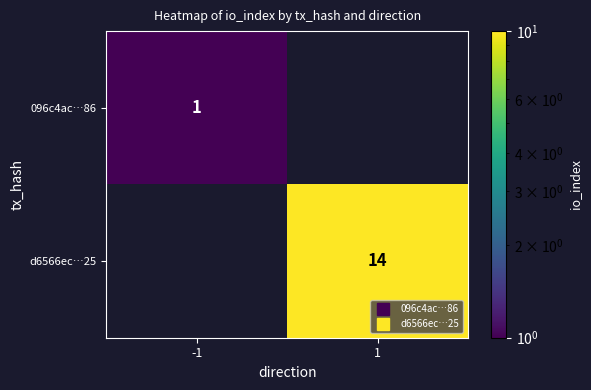

What is the approximate value of d6566ec…25 at 1?

14